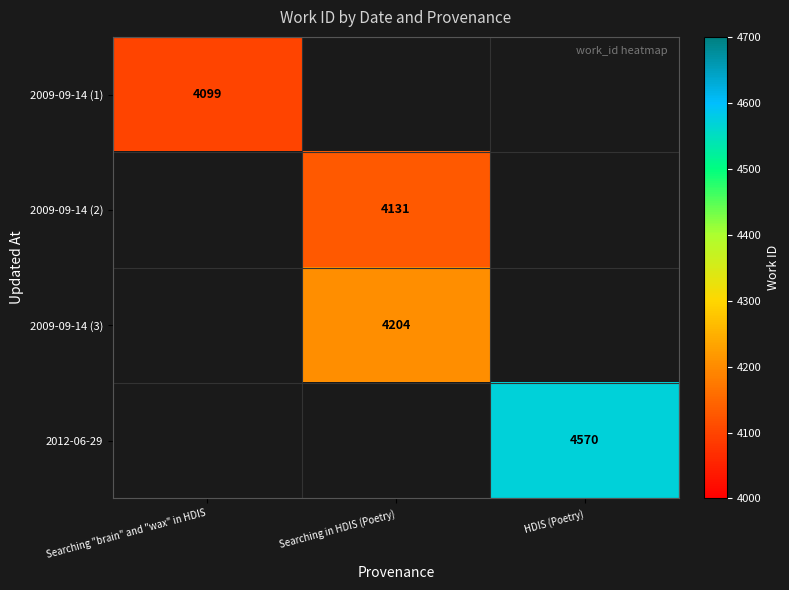

The 2009-09-14 (3) series shows 5674 at Searching in HDIS (Poetry). True or false?

False